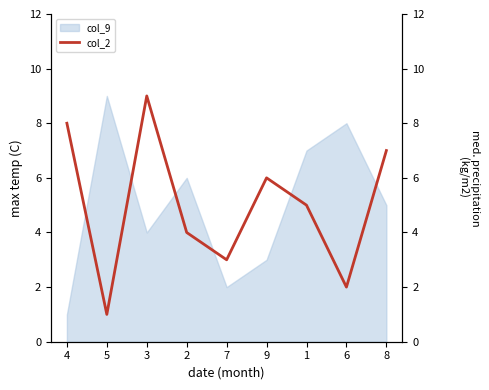

The chart shows a value of 6 at 9. True or false?

True